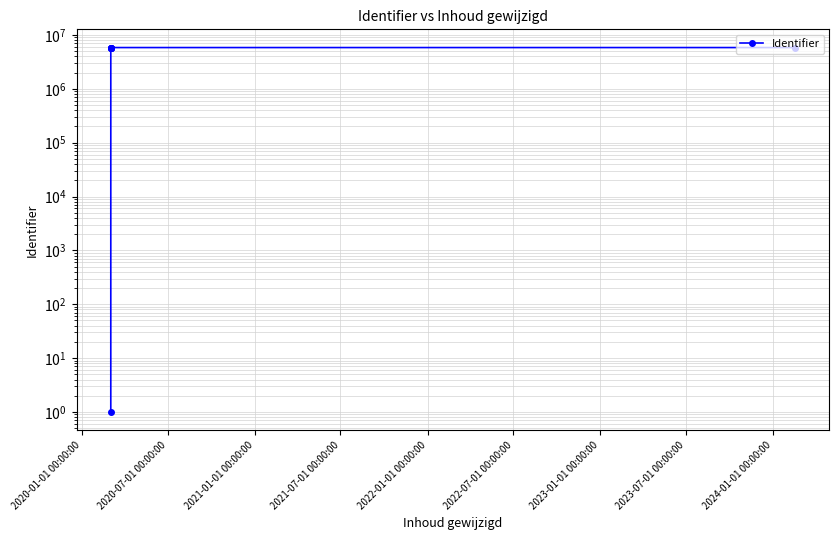

What is the value of the 2nd point from the left?

5837905